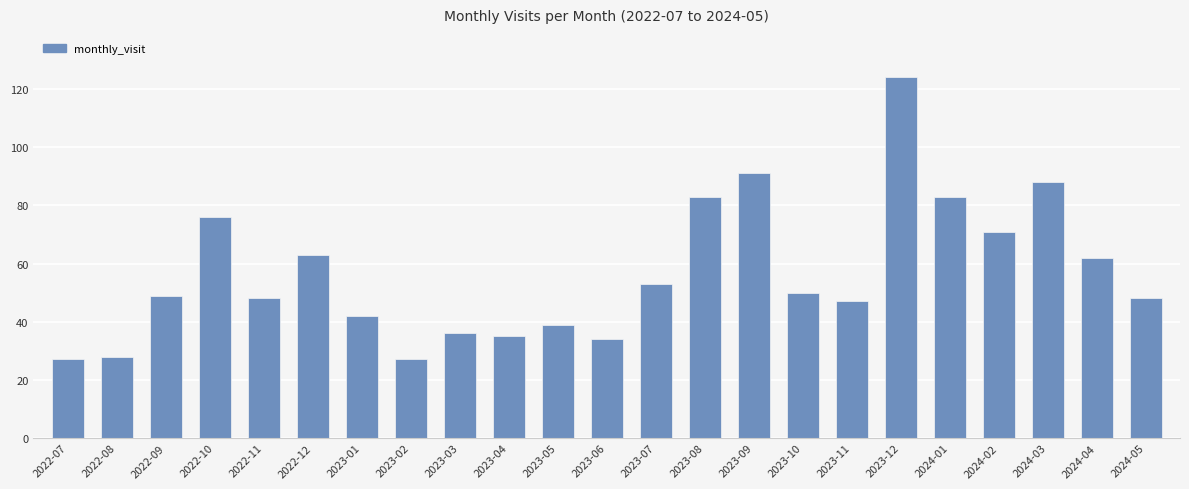

What is the label of the 1st bar from the left?

2022-07